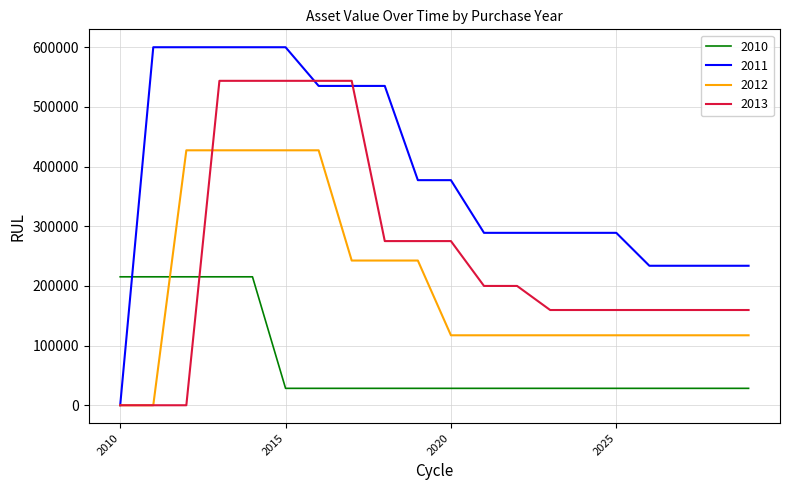

List the series in order of their peak value, highest first.

2011, 2013, 2012, 2010